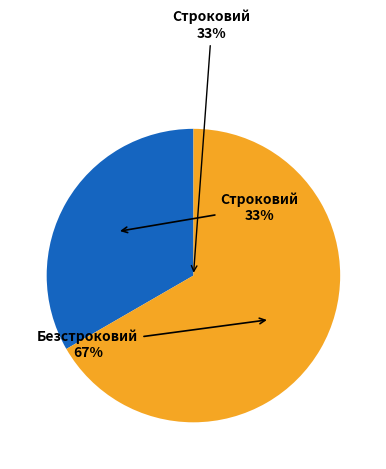

What percentage is NOT represented by Строковий?

66.7%